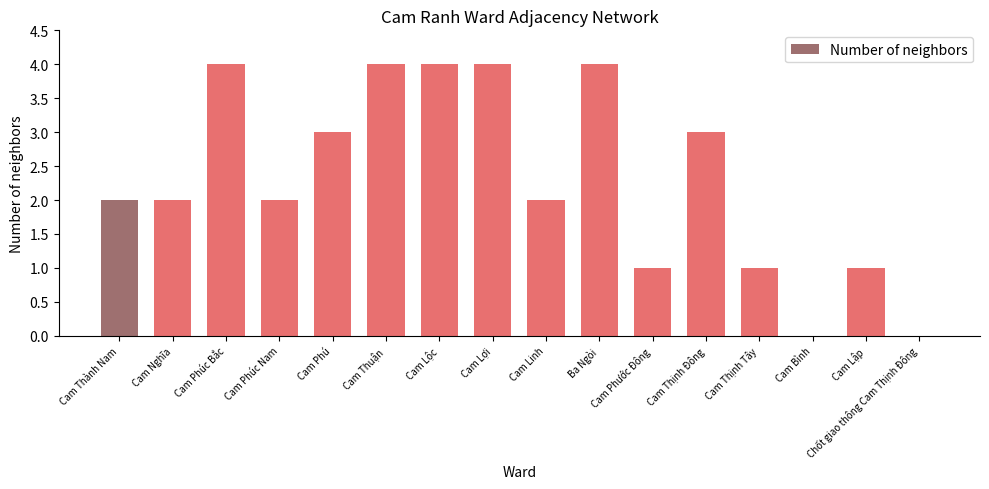

What is the greatest value displayed?

4